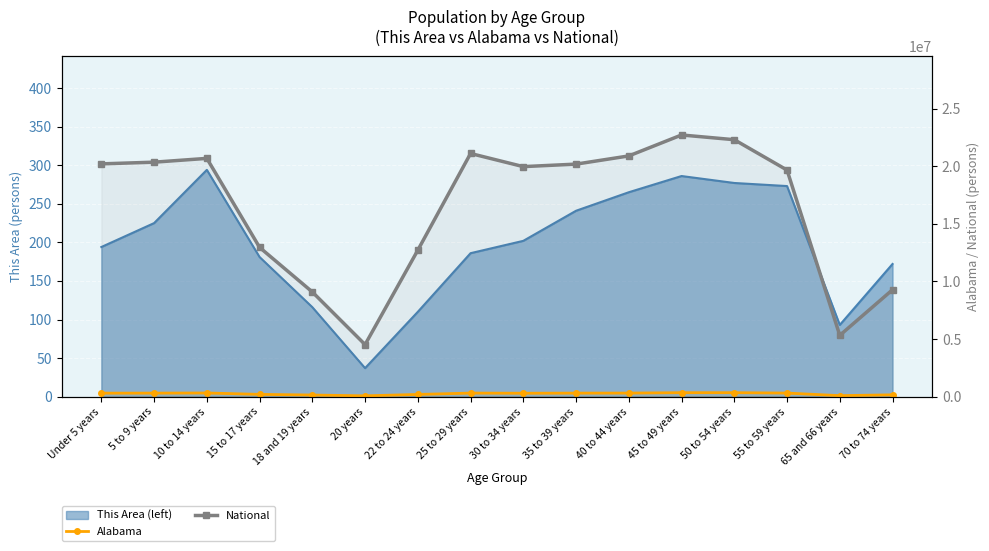

How many data points does each series have?

16